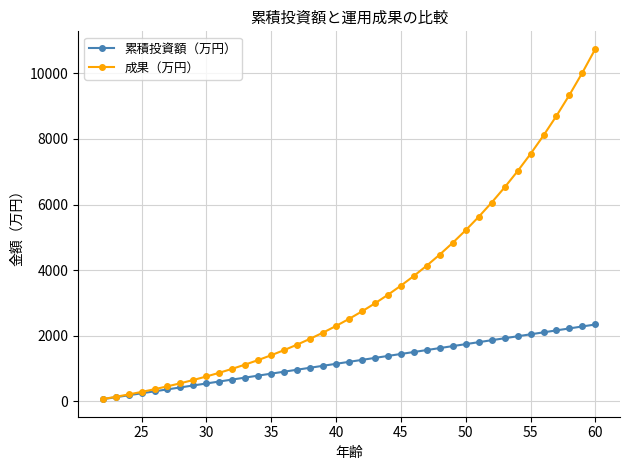

Which series has the largest range (max minus min)?

成果（万円）